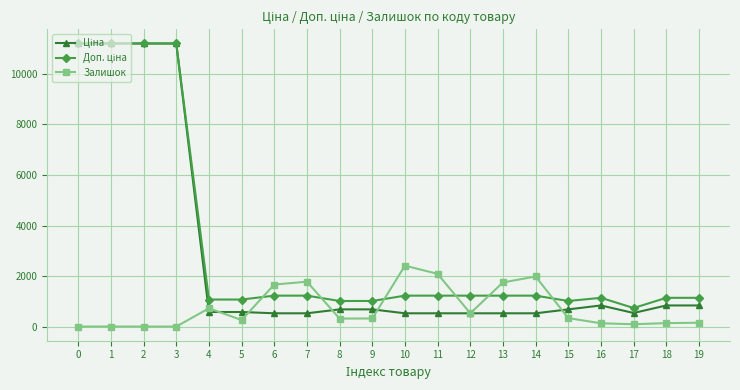

Count the number of data series in this chart.

3